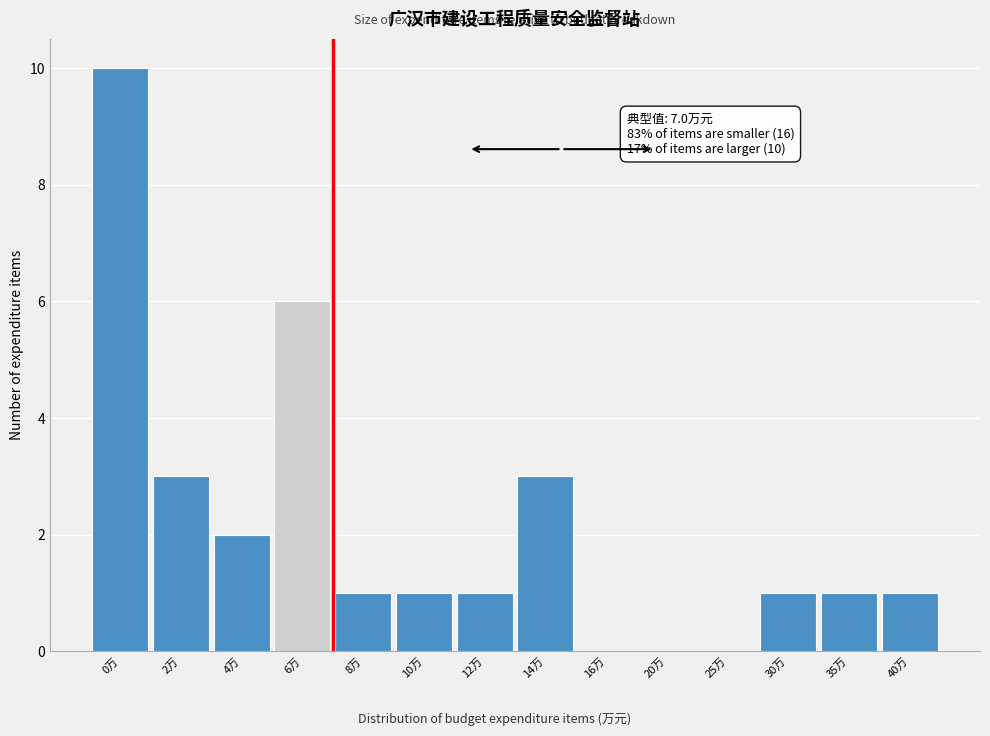

Reading right to left, transcribe all the data shown in this chart.

40万=1	35万=1	30万=1	25万=0	20万=0	16万=0	14万=3	12万=1	10万=1	8万=1	6万=6	4万=2	2万=3	0万=10